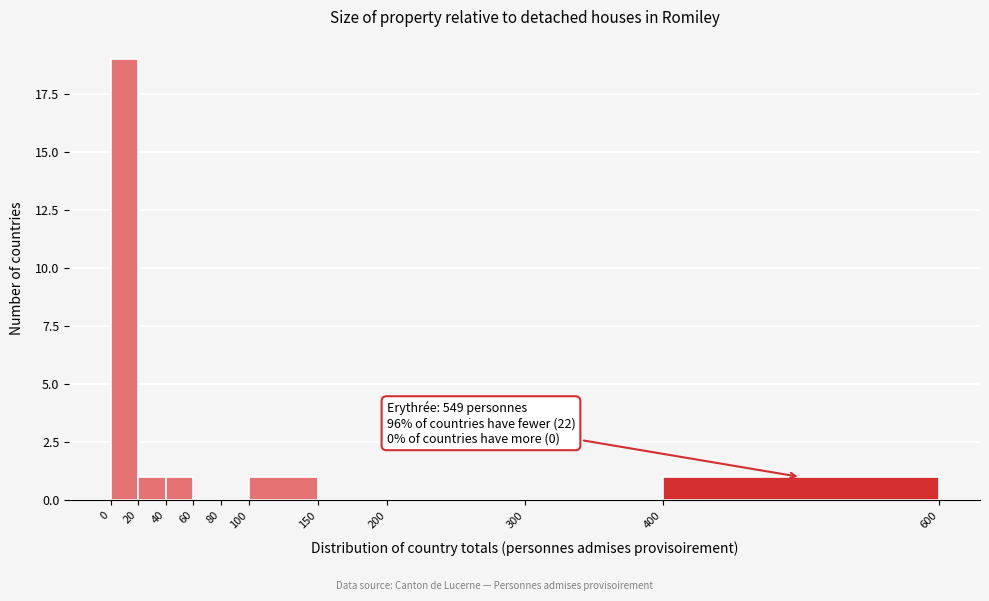

Which range on the x-axis has the tallest bar?

0 to 20